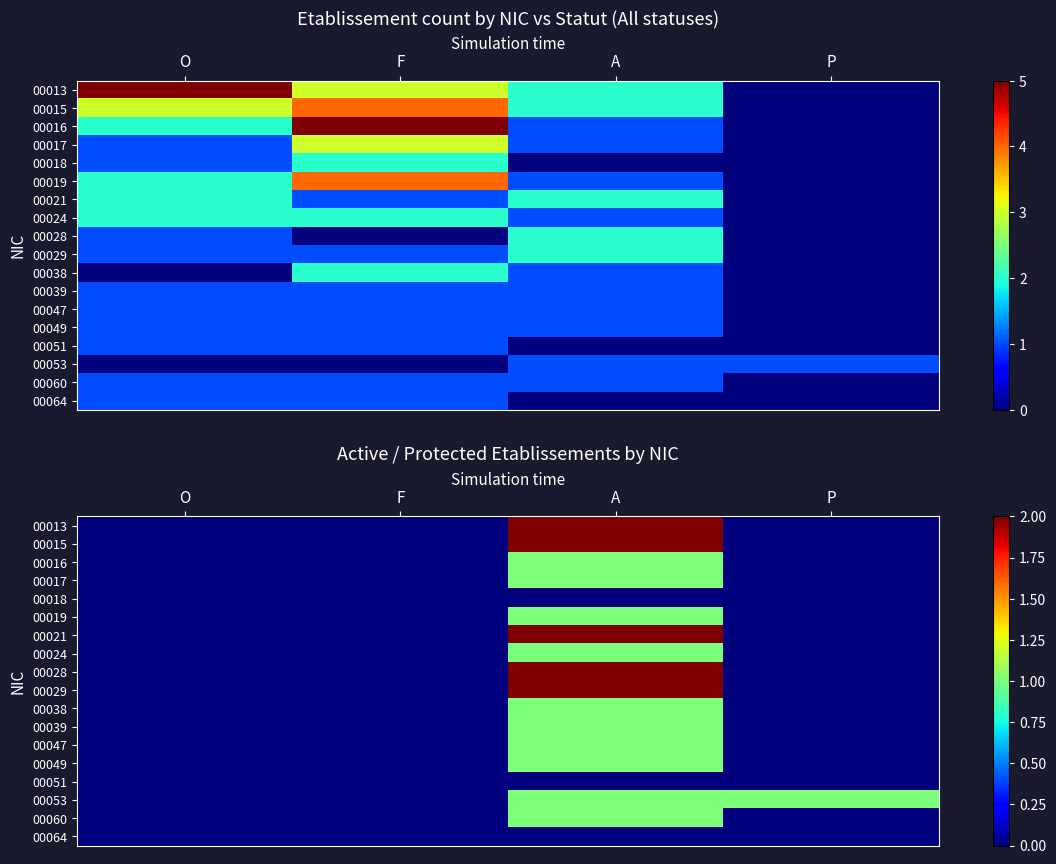

Rank the series by their maximum value, from lowest to highest.

00018, 00051, 00064, 00016, 00017, 00019, 00024, 00038, 00039, 00047, 00049, 00053, 00060, 00013, 00015, 00021, 00028, 00029